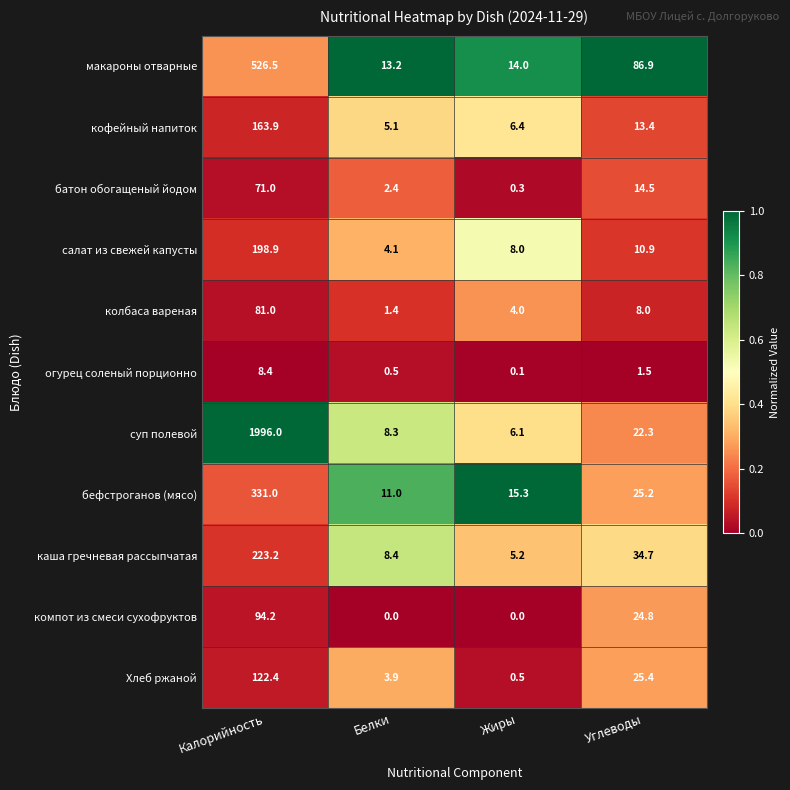

The value of огурец соленый порционно at Углеводы is 0.9. True or false?

False